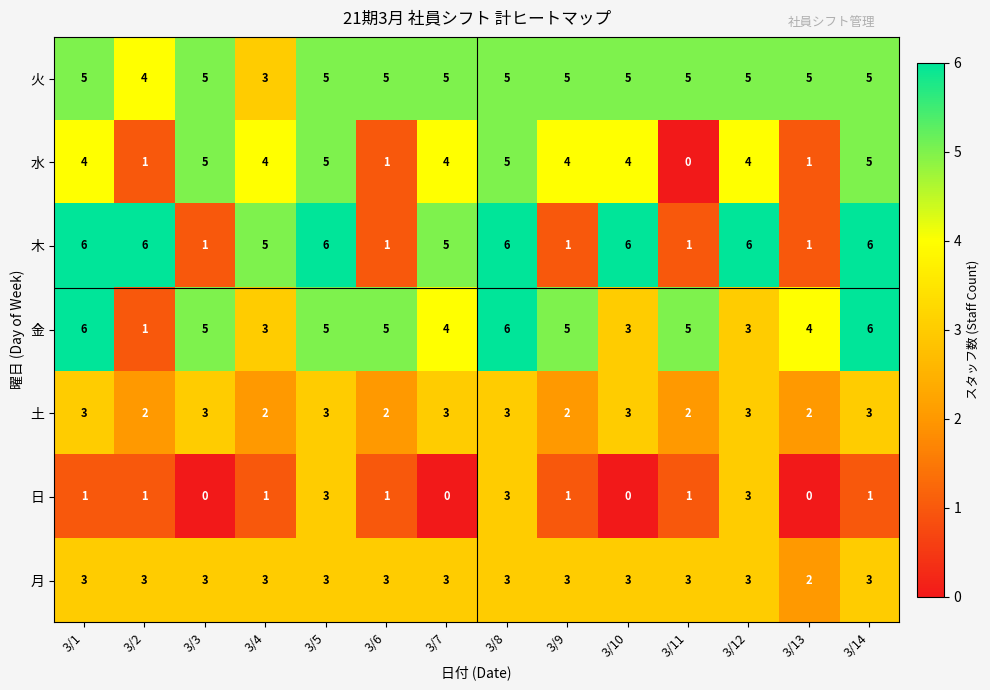

Which series has the largest total across all categories?

火